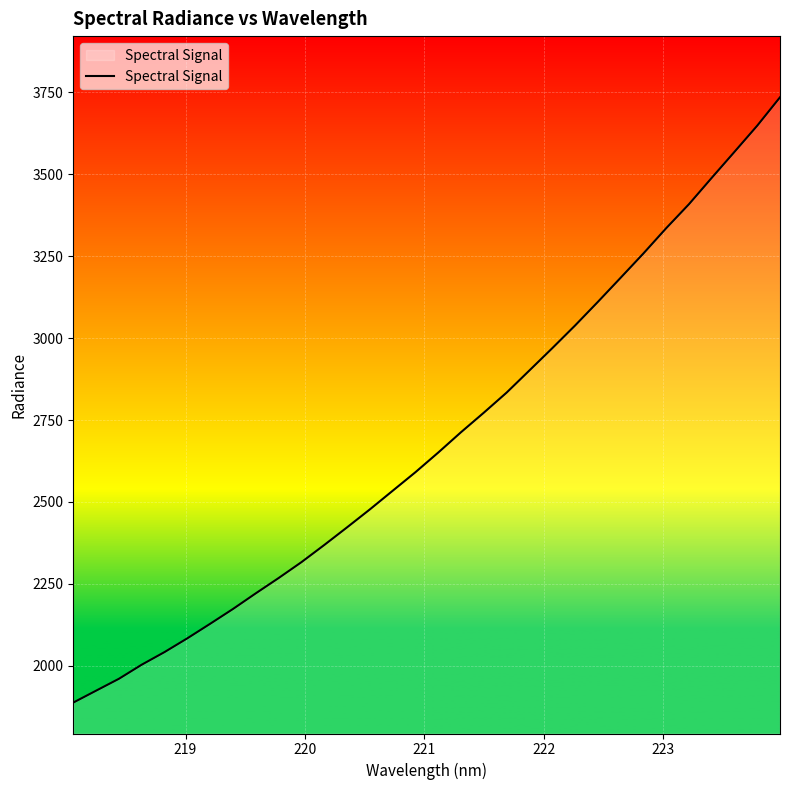

What is the smallest value displayed?

1887.6